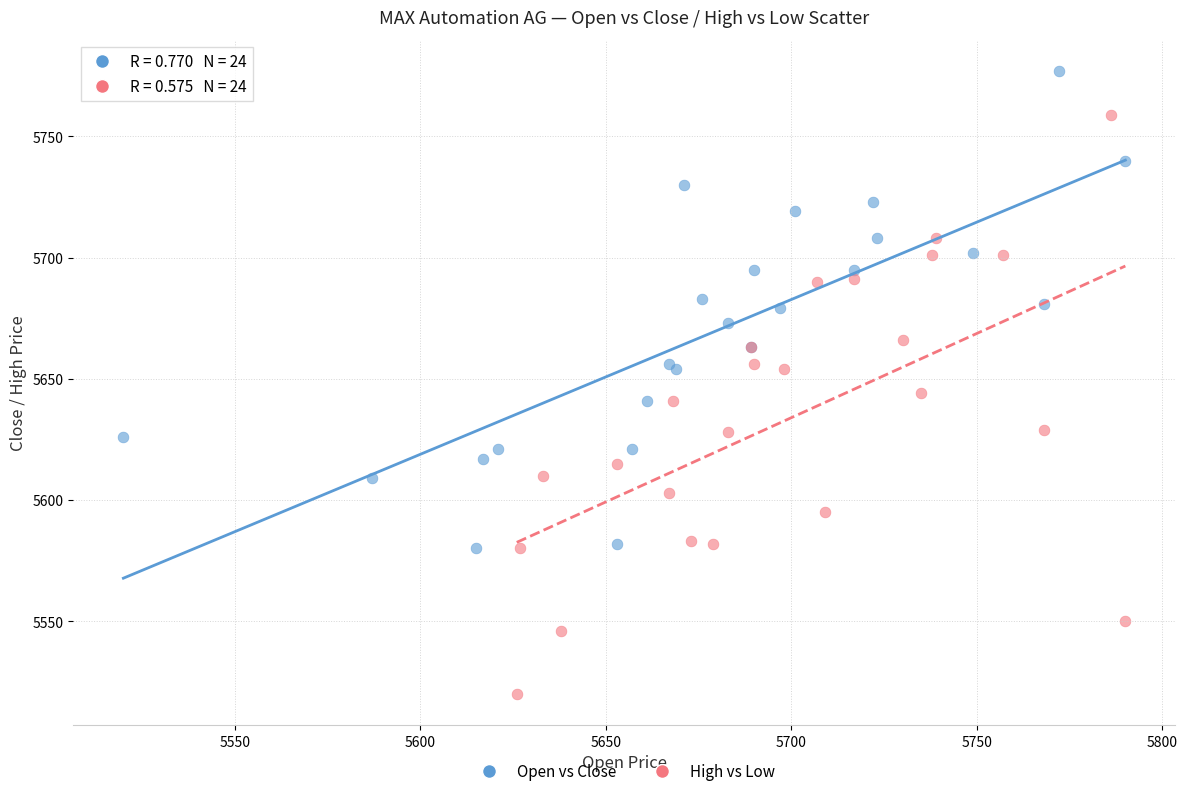

Which series reaches the maximum Y coordinate?

Open vs Close